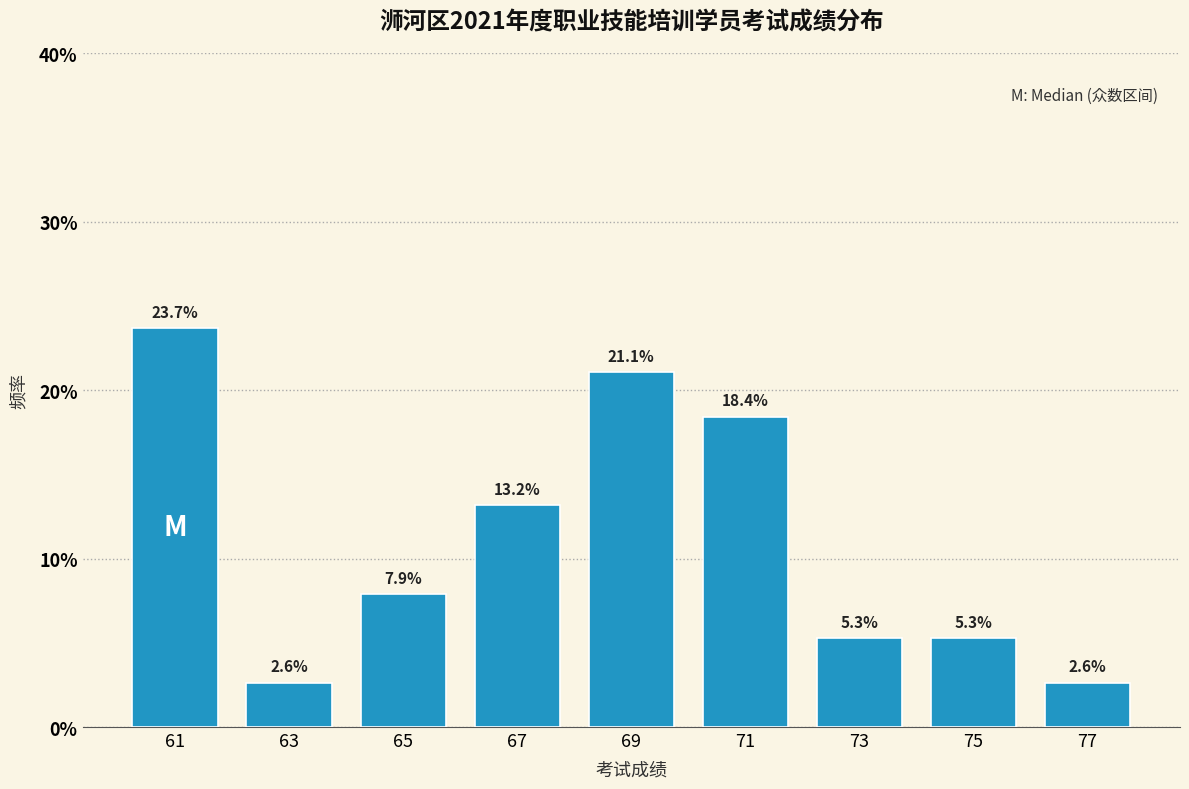

Reading left to right, list every bar in this chart as the range it spans on the x-axis followed by its height.

60 to 62: 23.7
62 to 64: 2.6
64 to 66: 7.9
66 to 68: 13.2
68 to 70: 21.1
70 to 72: 18.4
72 to 74: 5.3
74 to 76: 5.3
76 to 78: 2.6